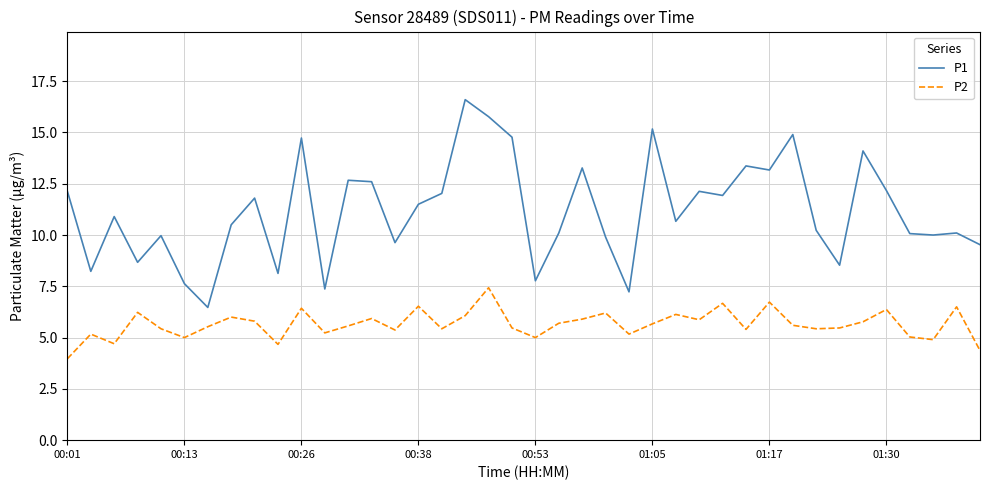

At how many categories does at least one series exceed 14?

7